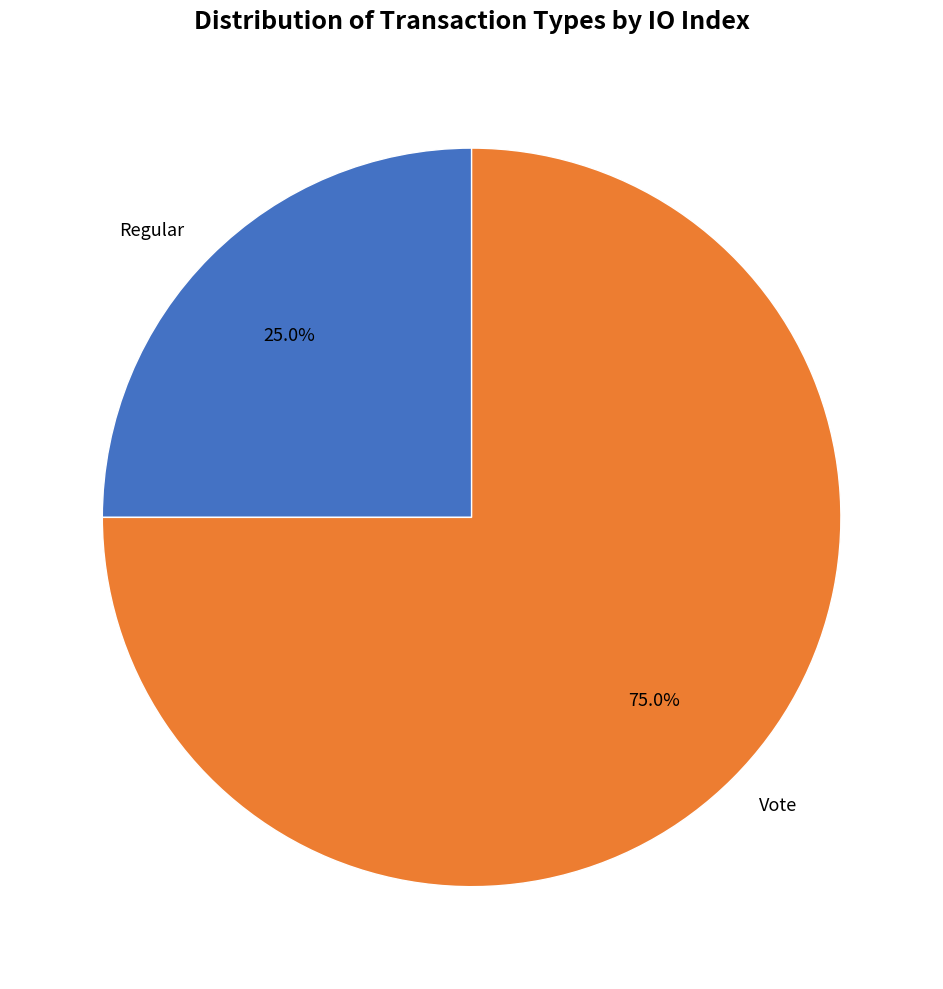

What percentage is the Vote slice, to the nearest percent?

75%